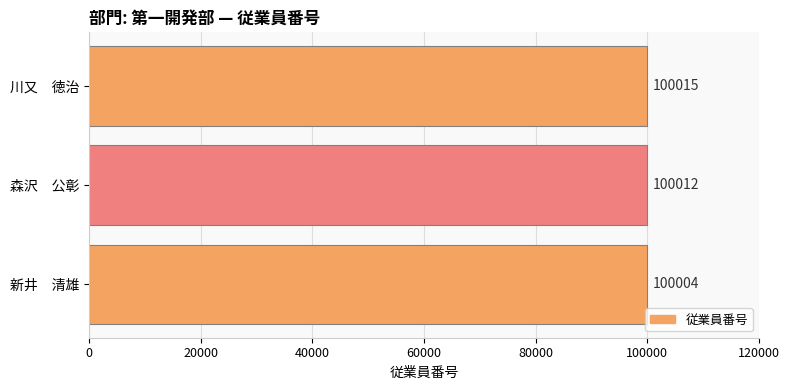

Rank the categories by value from lowest to highest.

新井　清雄, 森沢　公彰, 川又　徳治